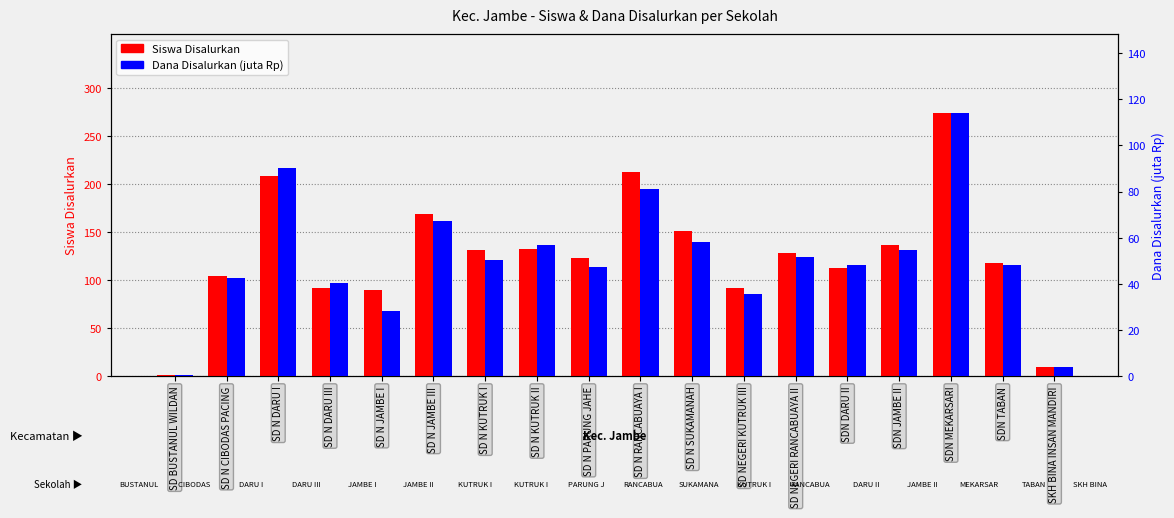

At how many categories does at least one series exceed 26?

16